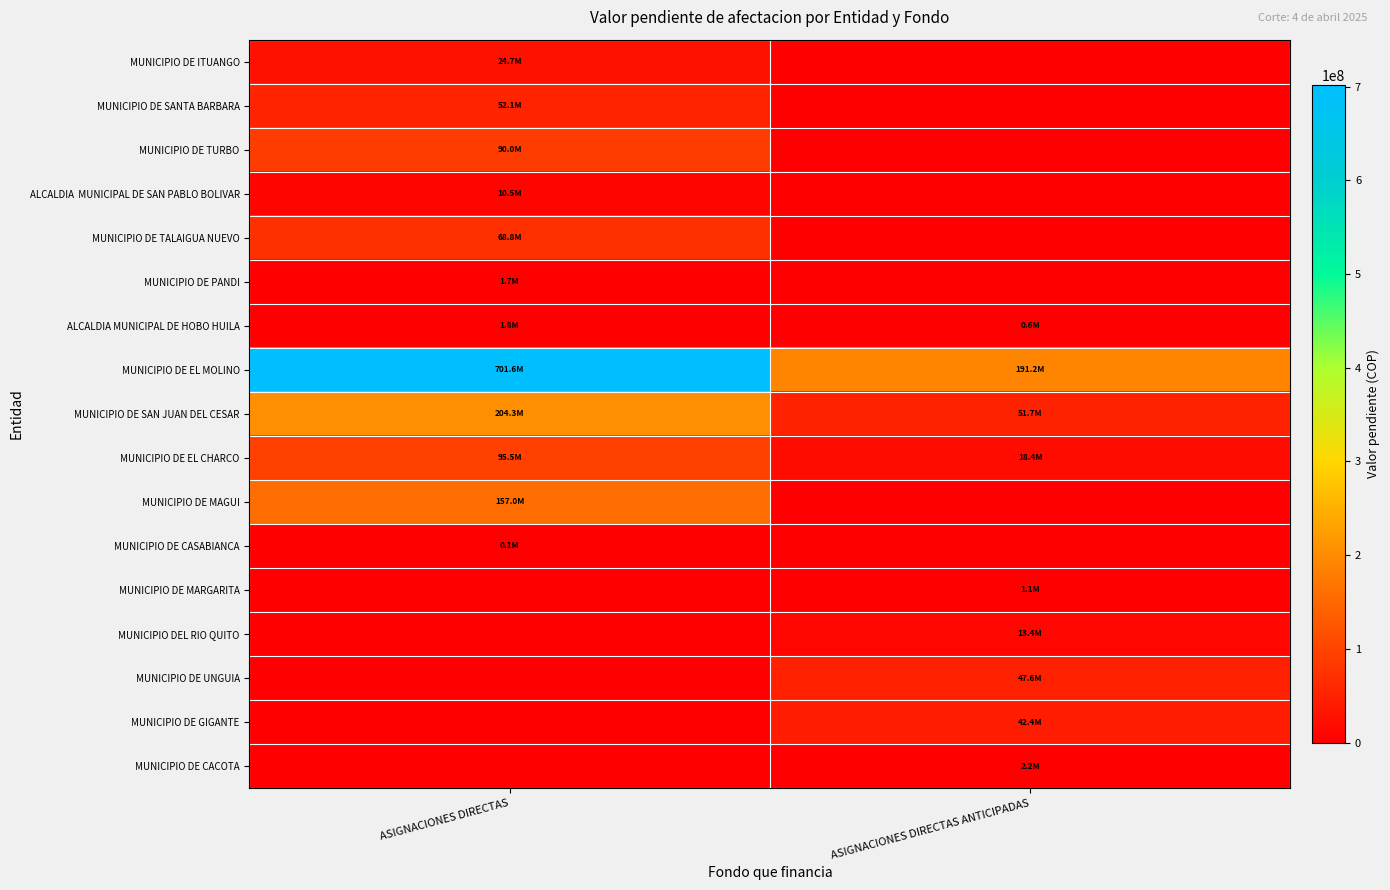

What is the maximum value shown in the chart?

701551098.3